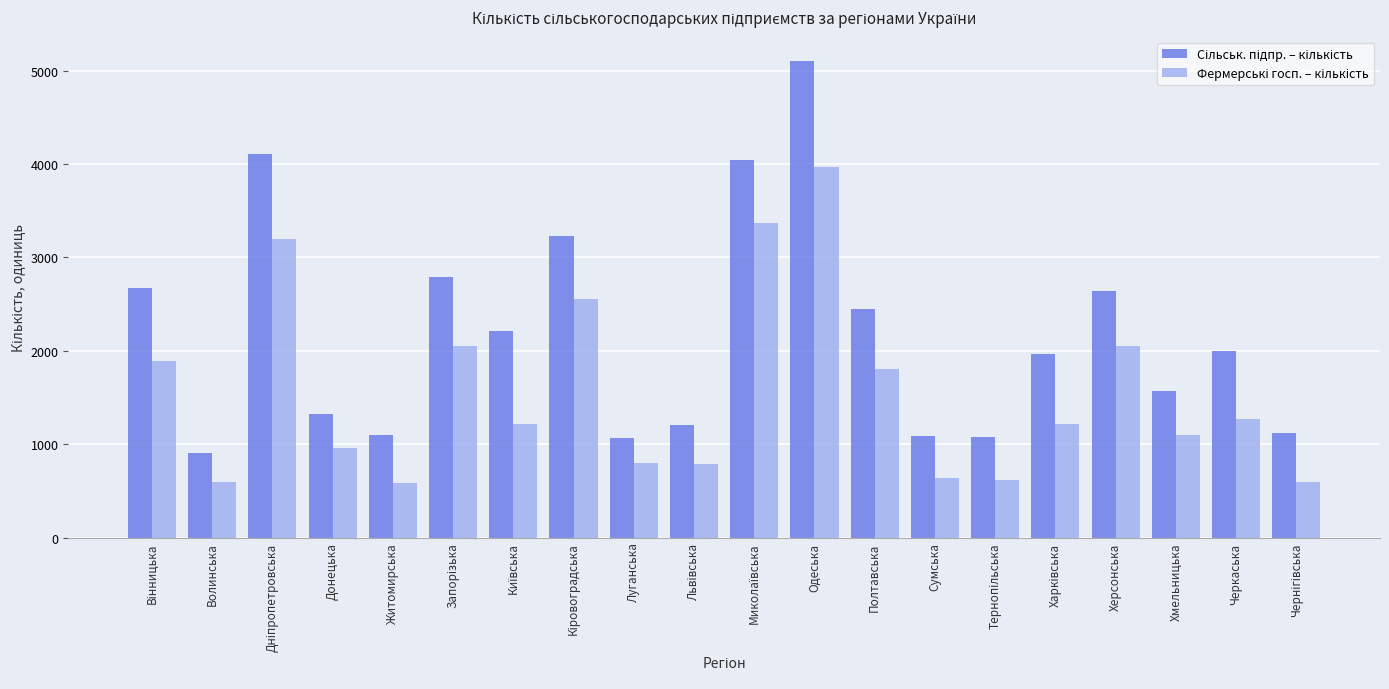

What is the difference between the highest and lowest values at Черкаська?

726